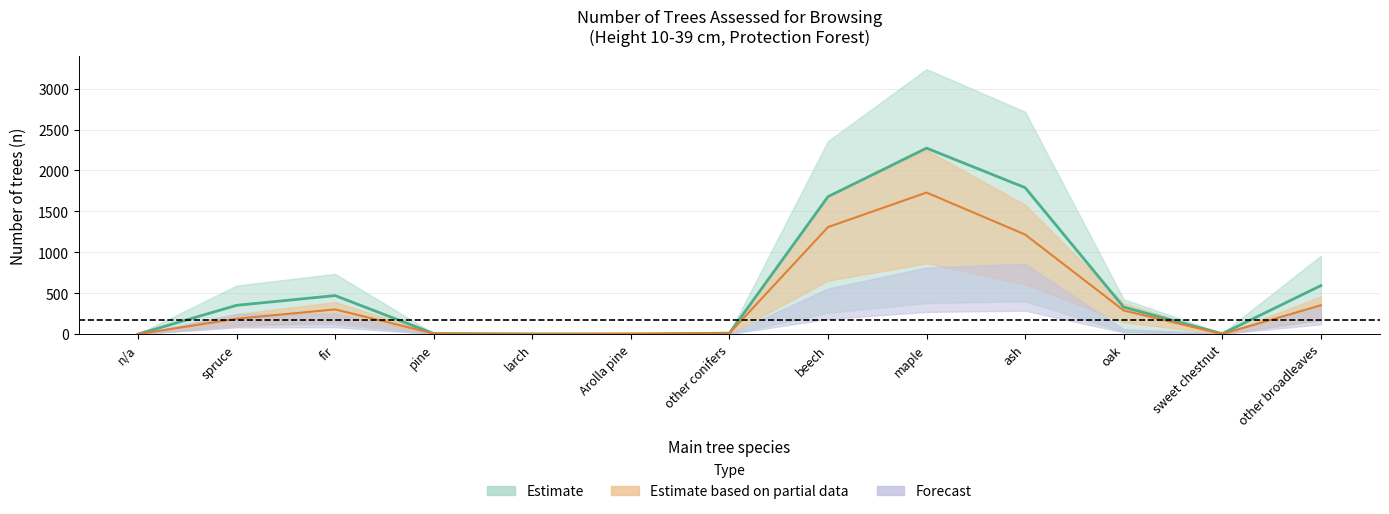

Is it true that outside equals 241 at spruce?

False